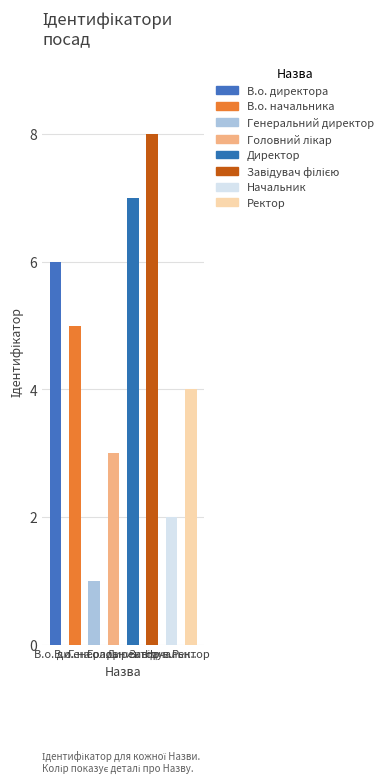

Read the value at В.о. на...

5